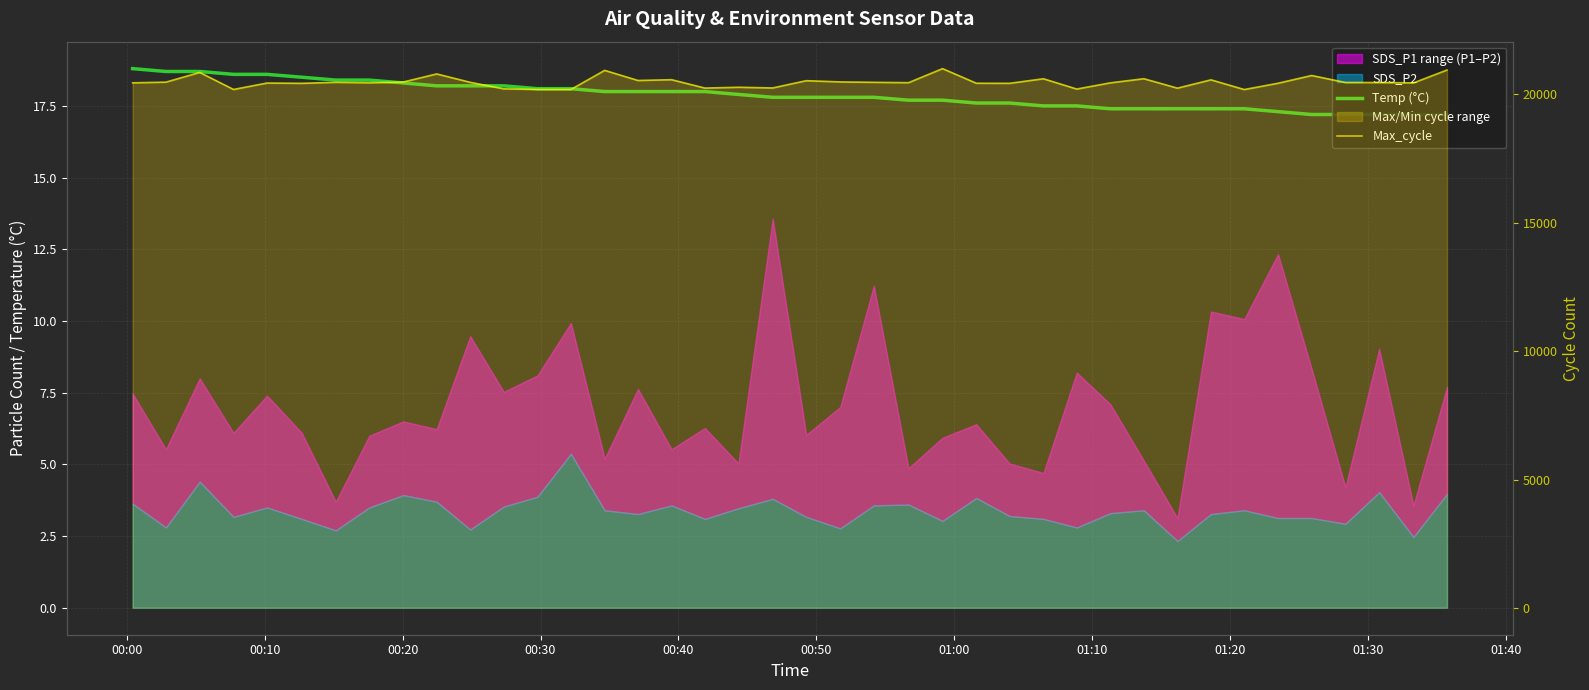

What position from the left is 00:00?

1